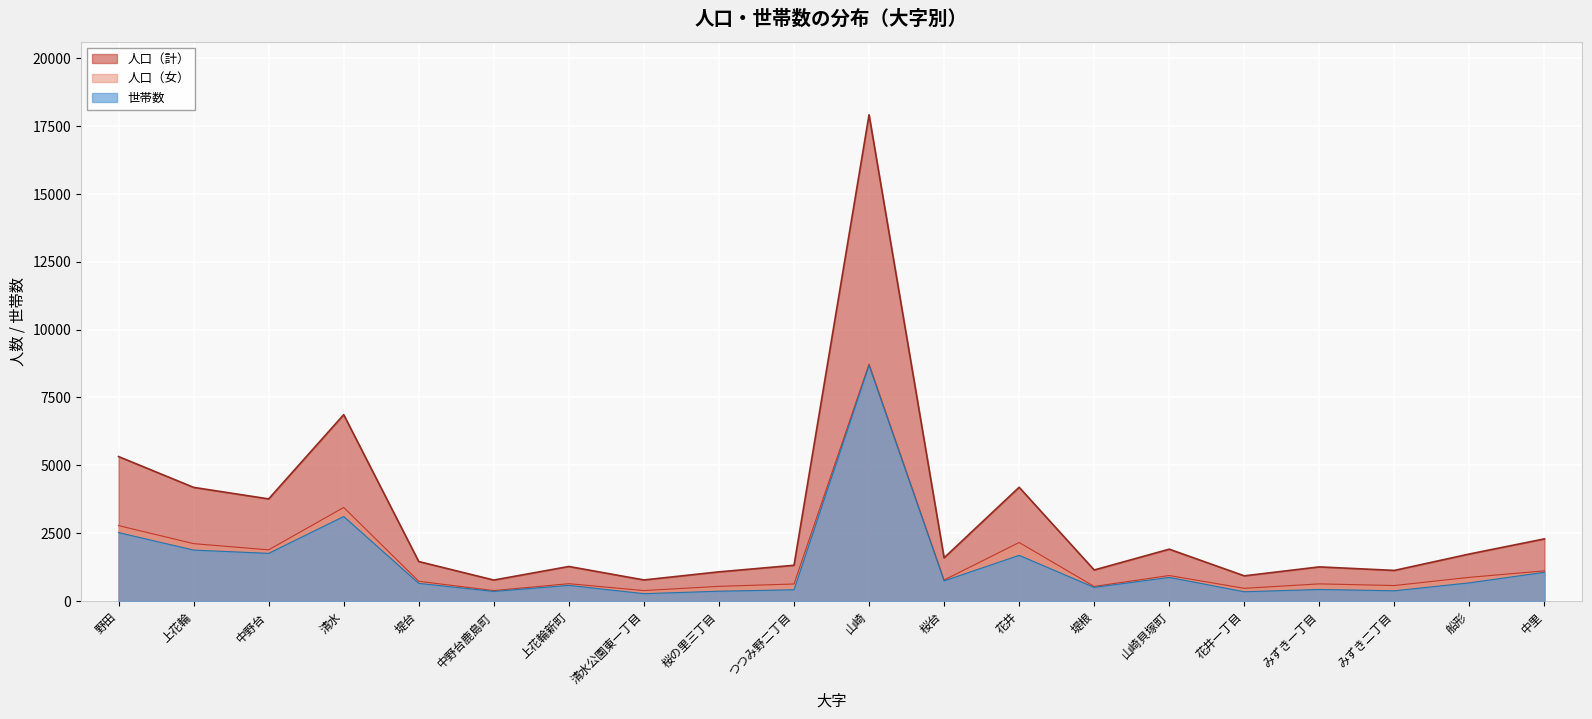

Where does the 人口（女） series first go above 774?

野田